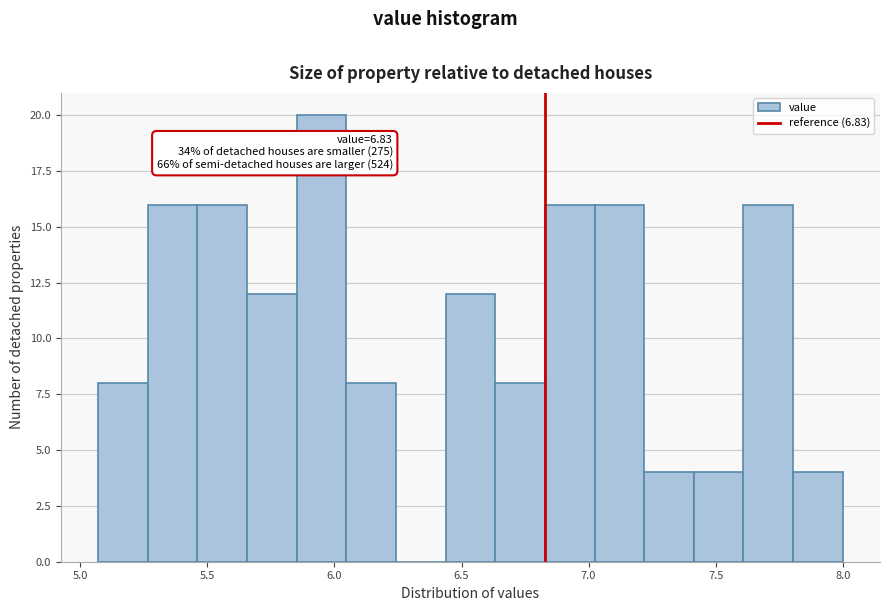

Around what value on the x-axis is the tallest bar? Give the approximate position of its centre, as read against the axis.

5.95